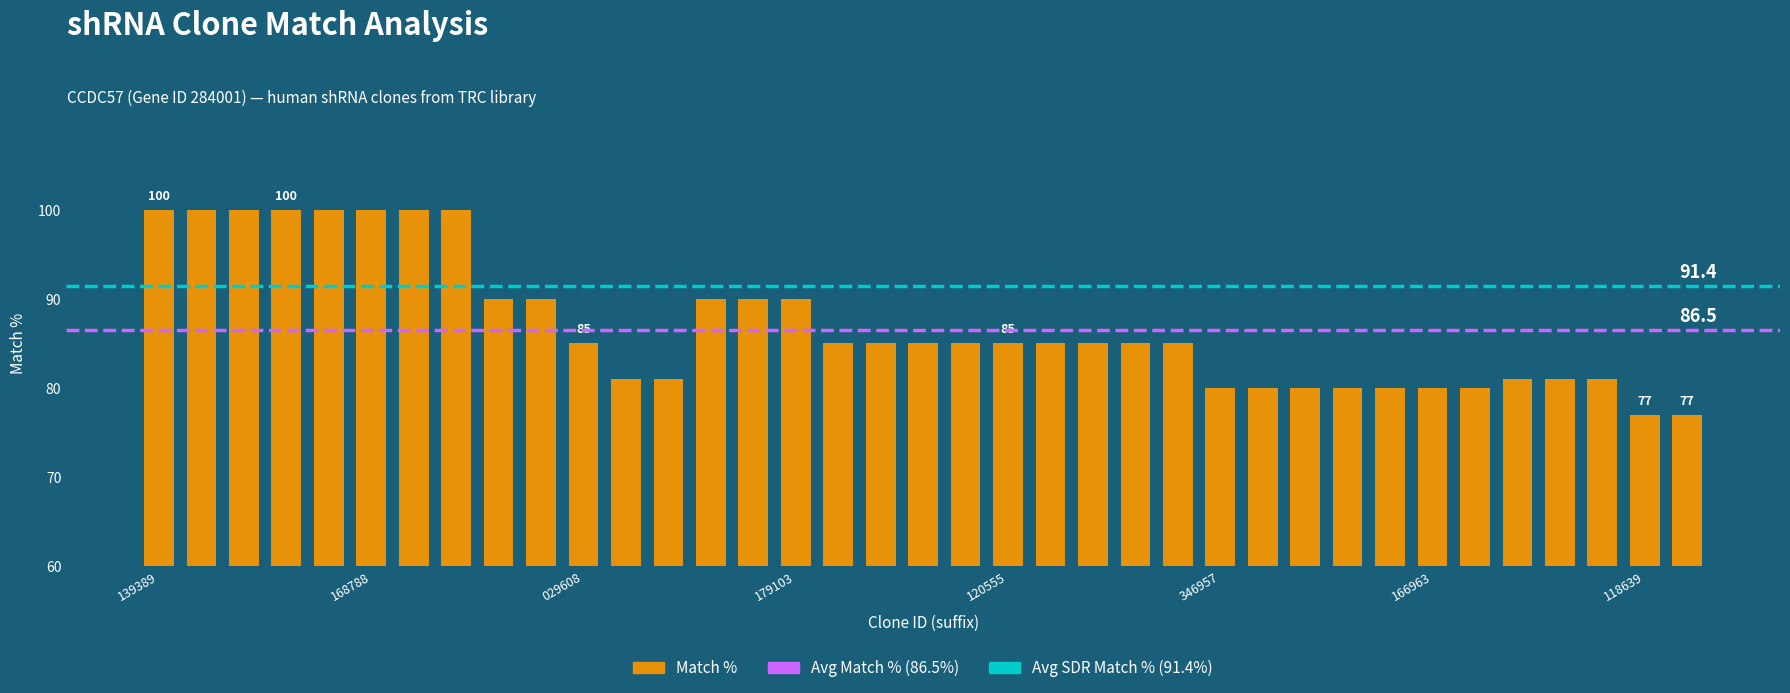

What is the minimum value shown in the chart?

77